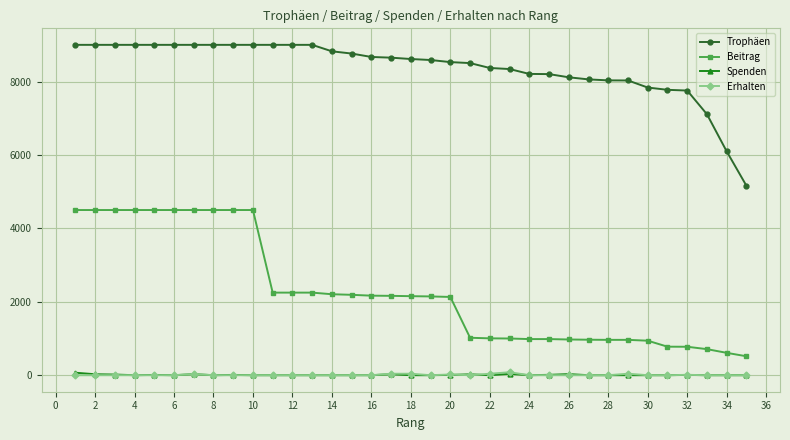

True or false: Erhalten and Beitrag cross at least once.

False